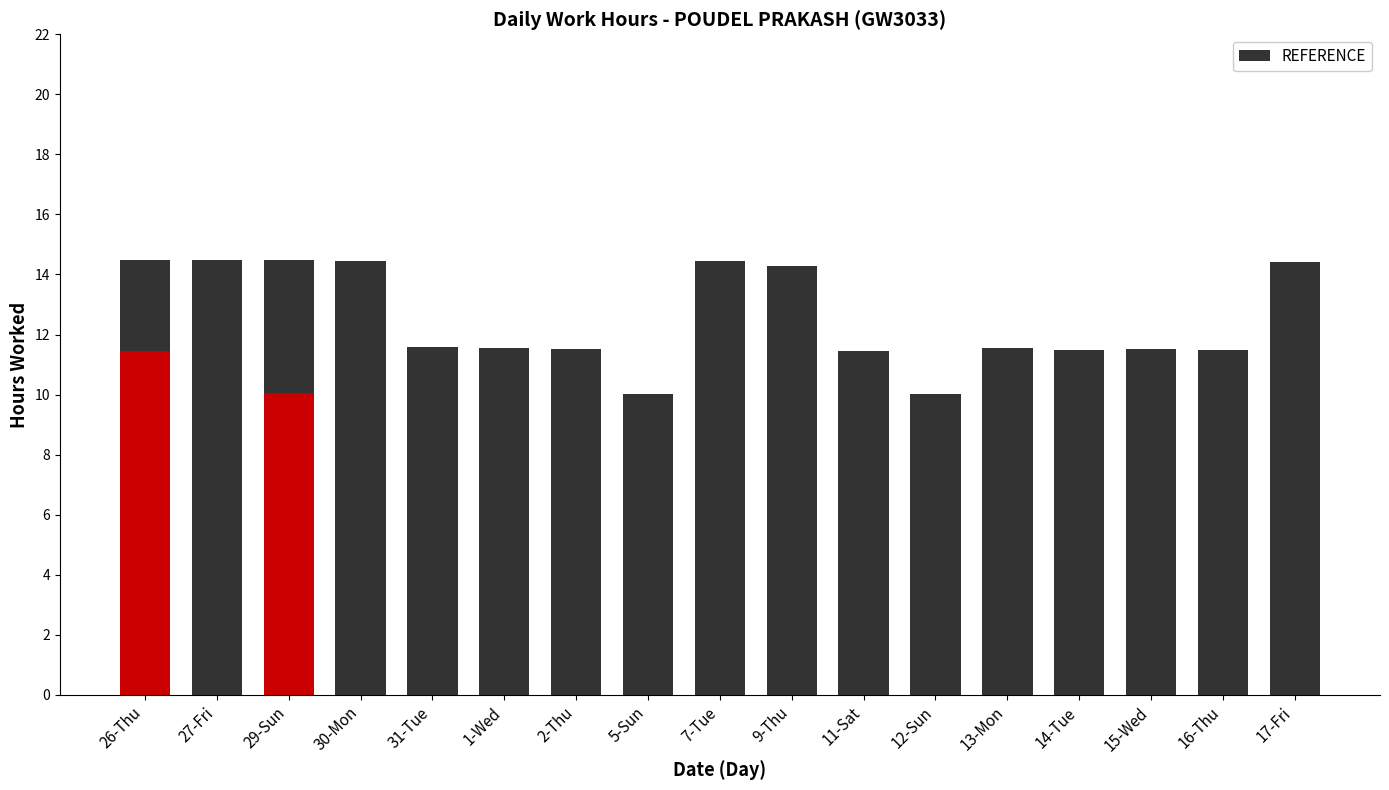

Which label corresponds to the largest value in the chart?

27-Fri